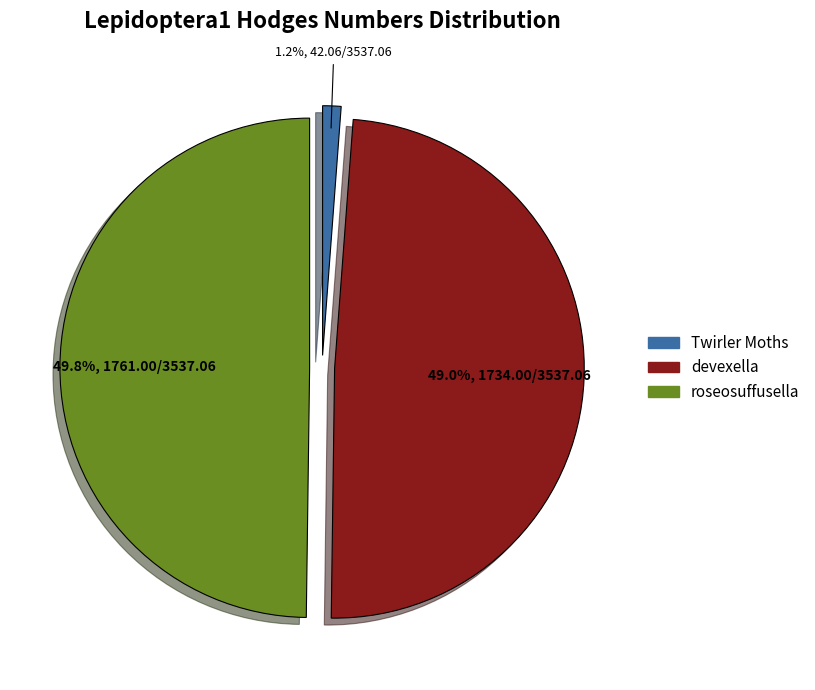

Rank the categories by value from highest to lowest.

roseosuffusella, devexella, Twirler Moths